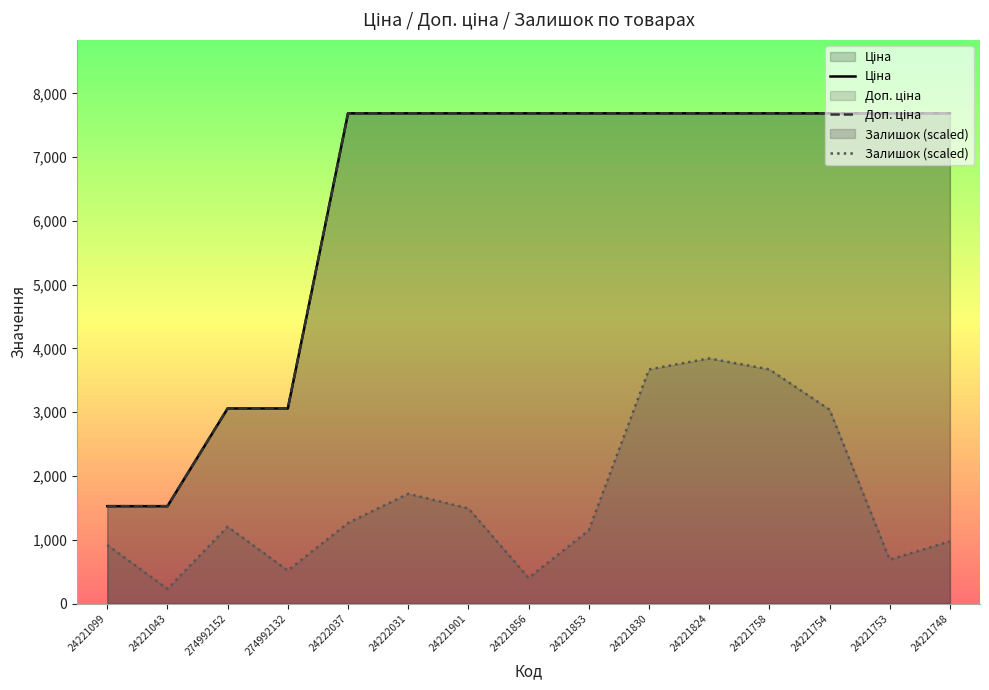

Reading left to right, extract all data points from this chart.

Ціна: 1526.8	1526.8	3059.7	3059.7	7688.0	7688.0	7688.0	7688.0	7688.0	7688.0	7688.0	7688.0	7688.0	7688.0	7688.0
Доп. ціна: 1527.0	1527.0	3060.0	3060.0	7688.0	7688.0	7688.0	7688.0	7688.0	7688.0	7688.0	7688.0	7688.0	7688.0	7688.0
Залишок (scaled): 918.0	229.5	1204.8	516.4	1262.2	1721.2	1491.7	401.6	1147.5	3671.9	3844.0	3671.9	3040.8	688.5	975.3